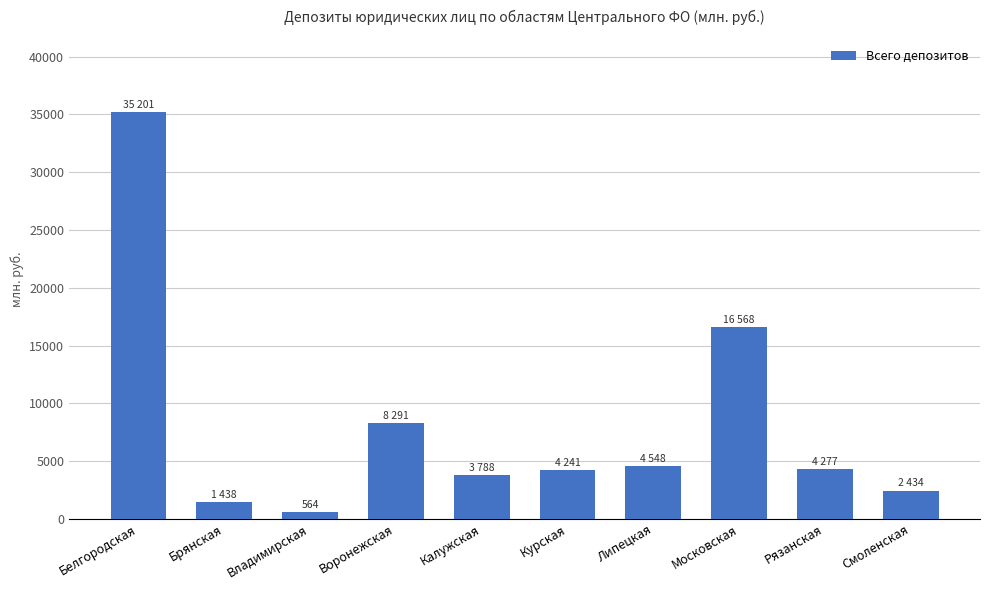

What is the greatest value displayed?

35201